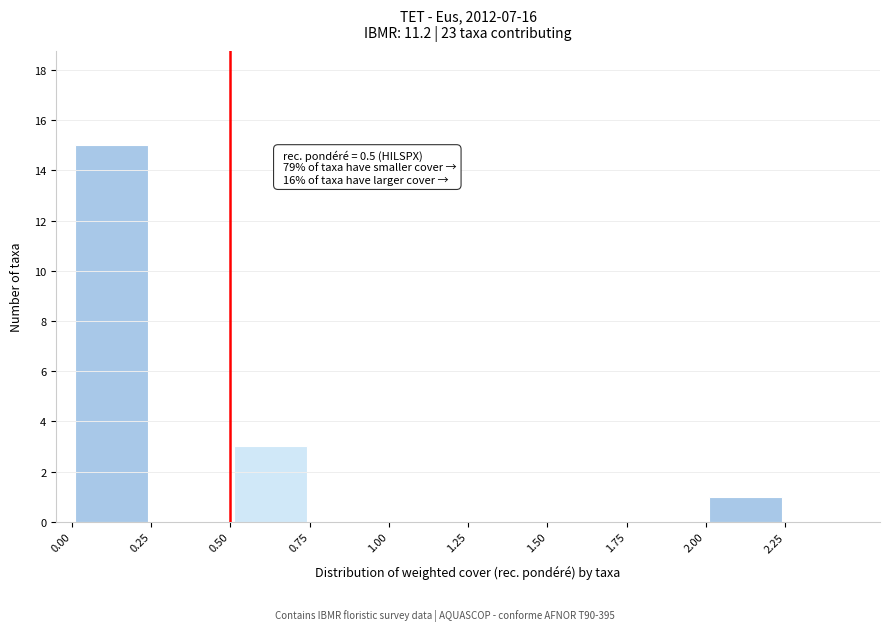

Over which range of the x-axis is the bar tallest?

0.00 to 0.25